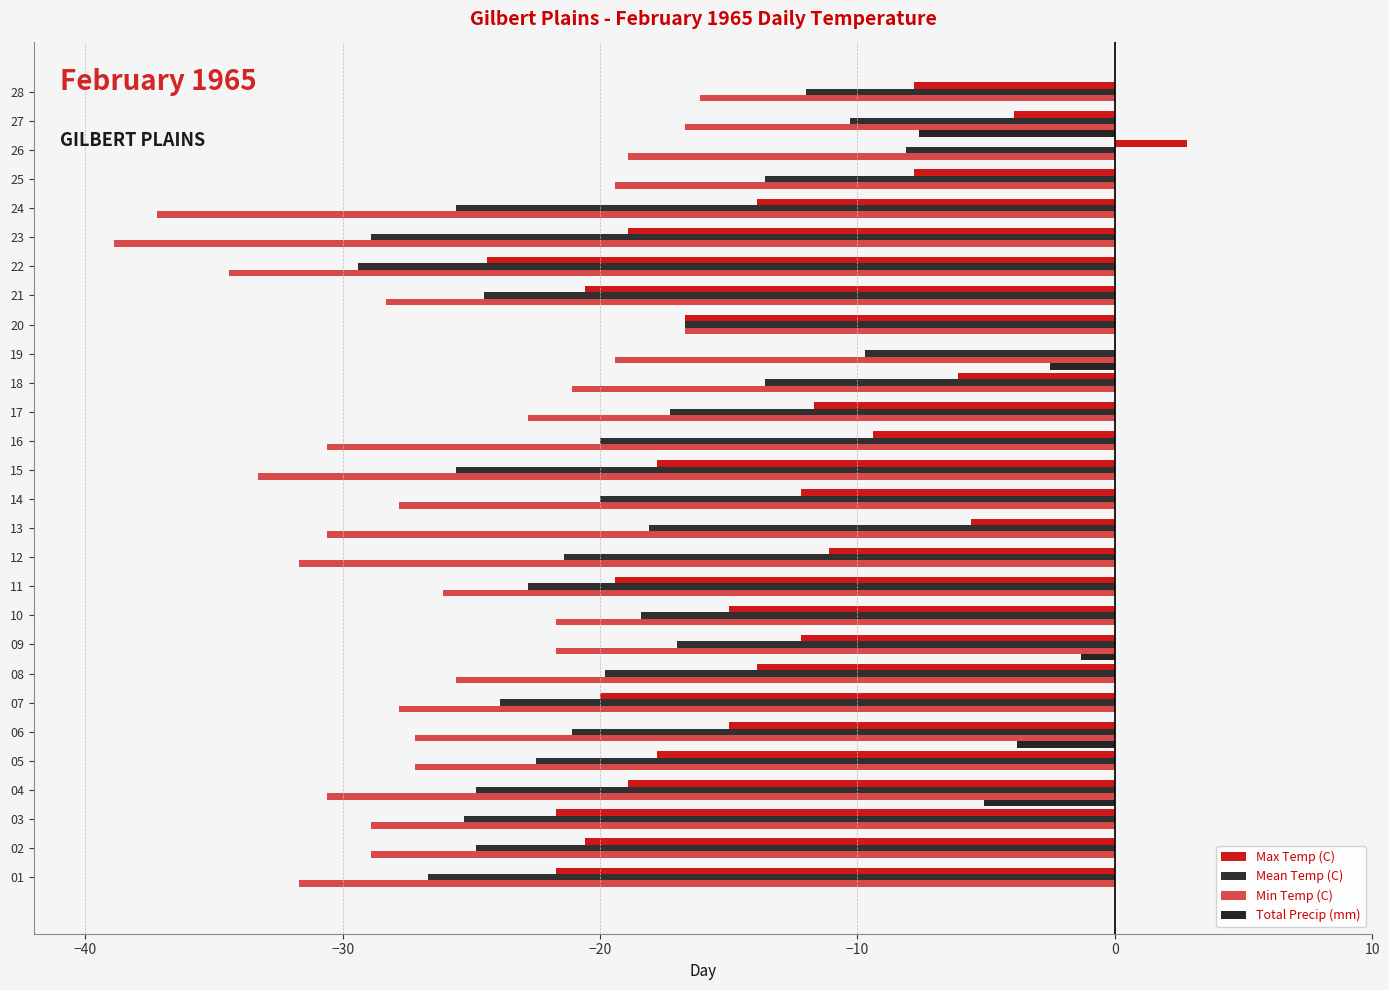

How many data points does each series have?

28